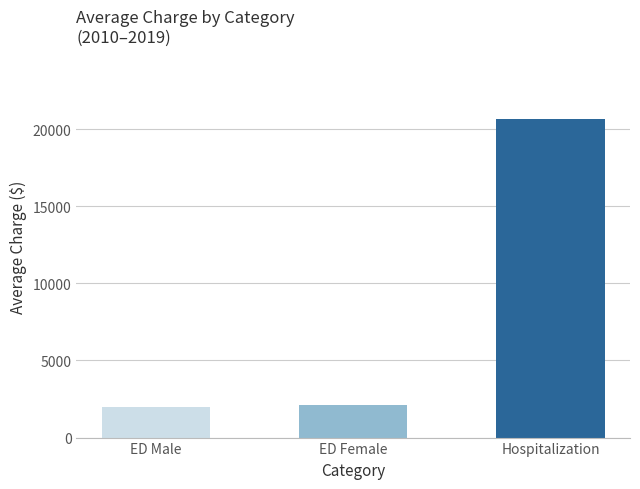

Approximately how many times larger is the value at ED Male compared to ED Female?

0.9